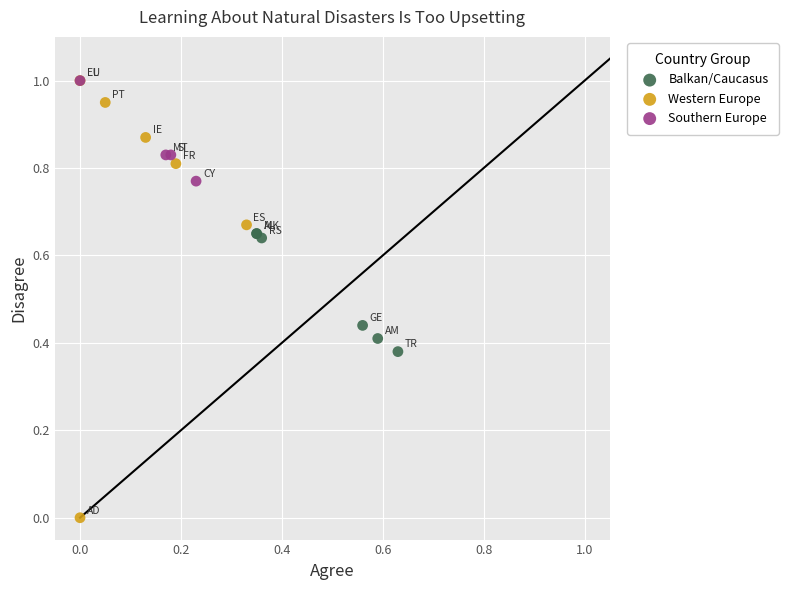

Which series has the largest Y range (max minus min)?

Western Europe